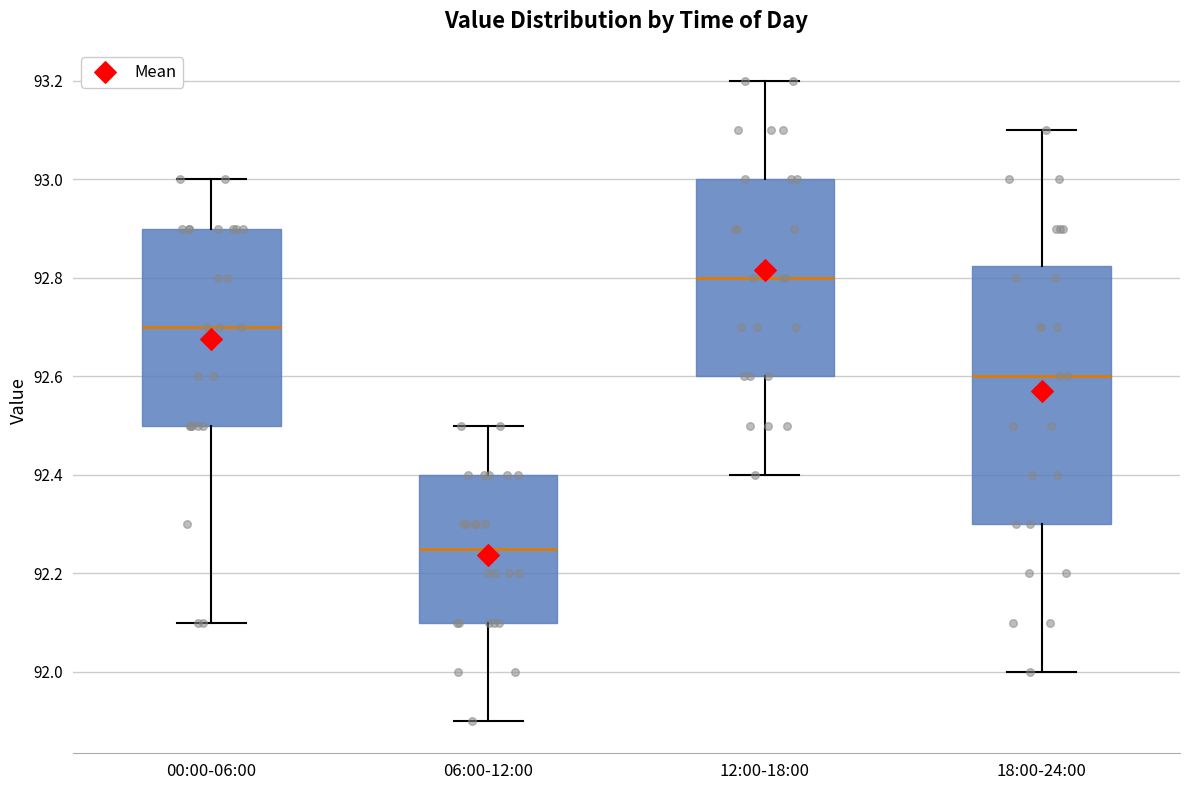

Where is the upper edge of the box for 18:00-24:00 on the y-axis? The values are not printed on the chart, so give them approximately, as read against the axis.

92.82